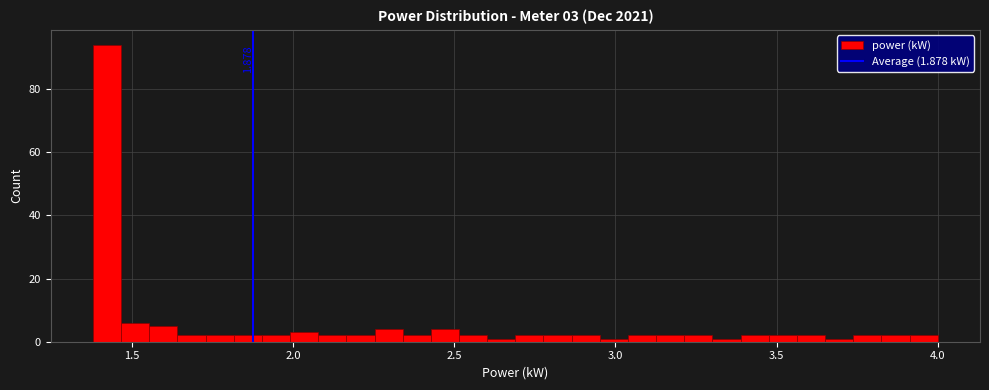

Read against the x-axis, roughly where is the centre of the tallest bar?

1.40